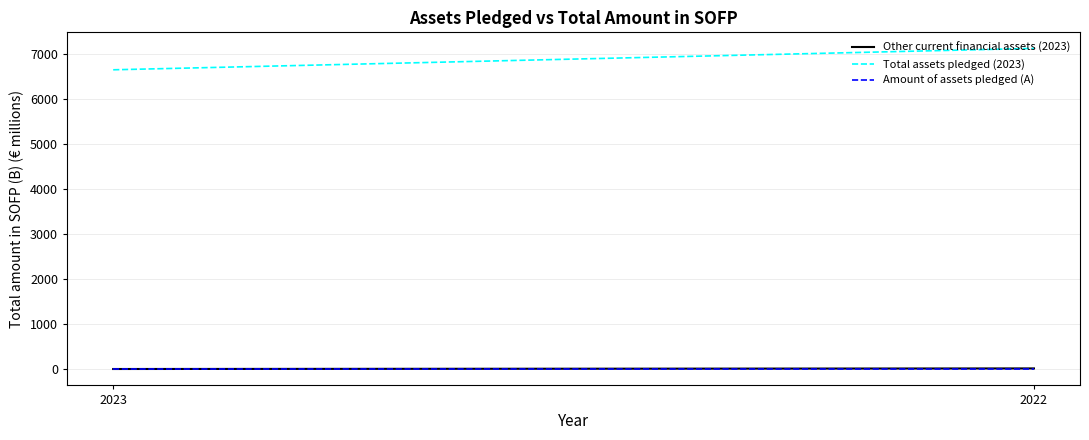

What is the smallest value displayed?

1.1